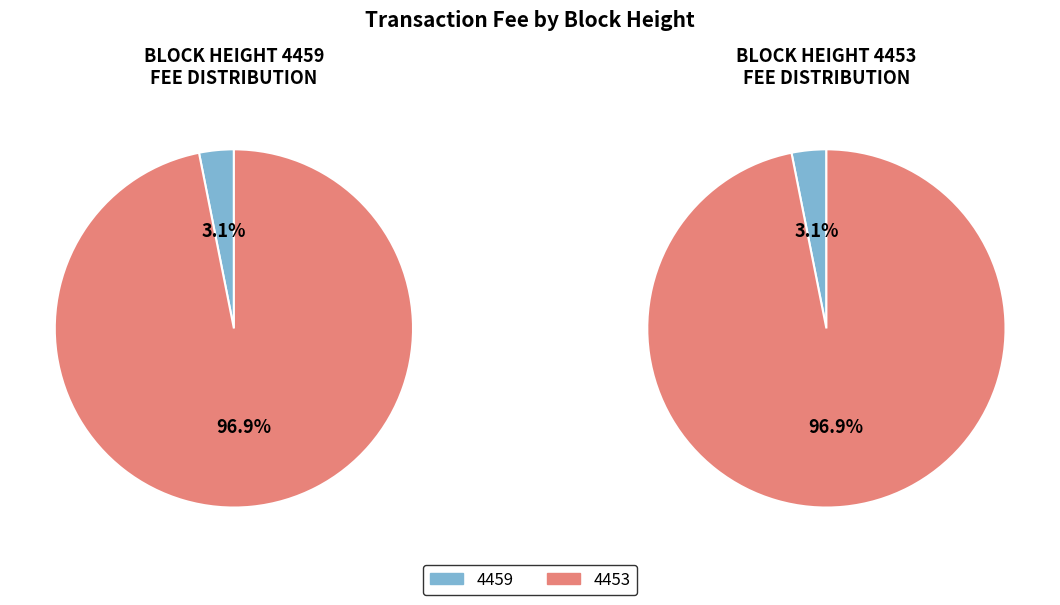

How many slices are in this pie chart?

2